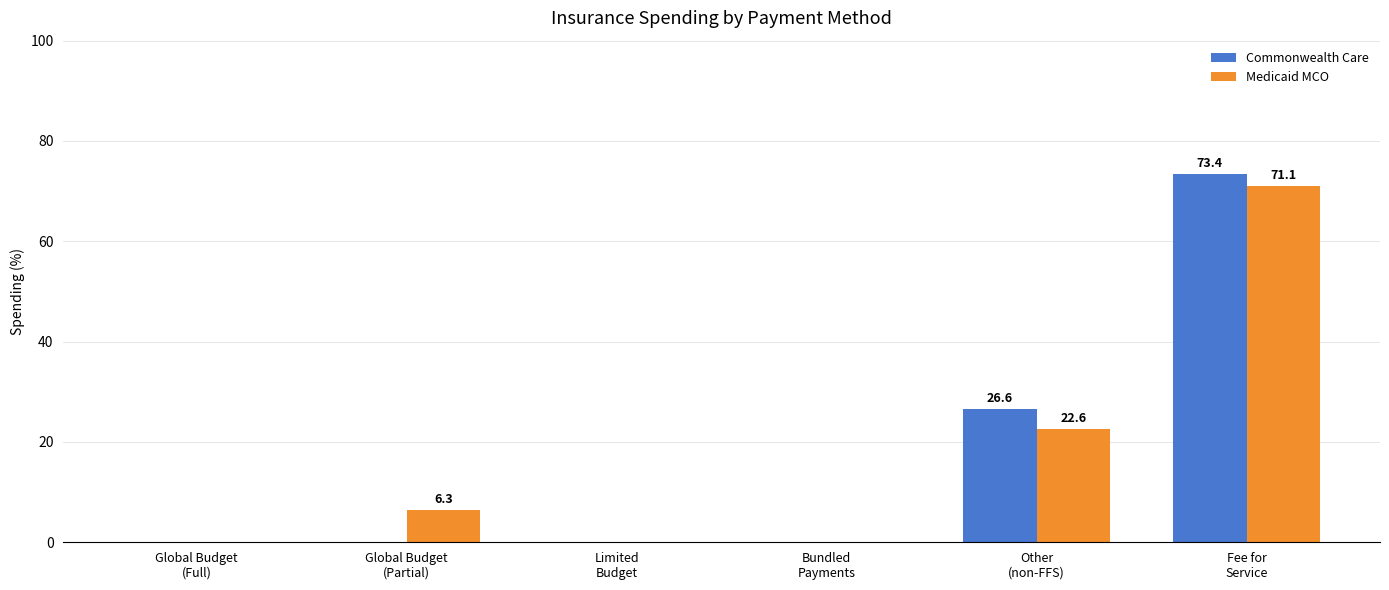

Which category has the highest value in the Commonwealth Care series?

Fee for
Service